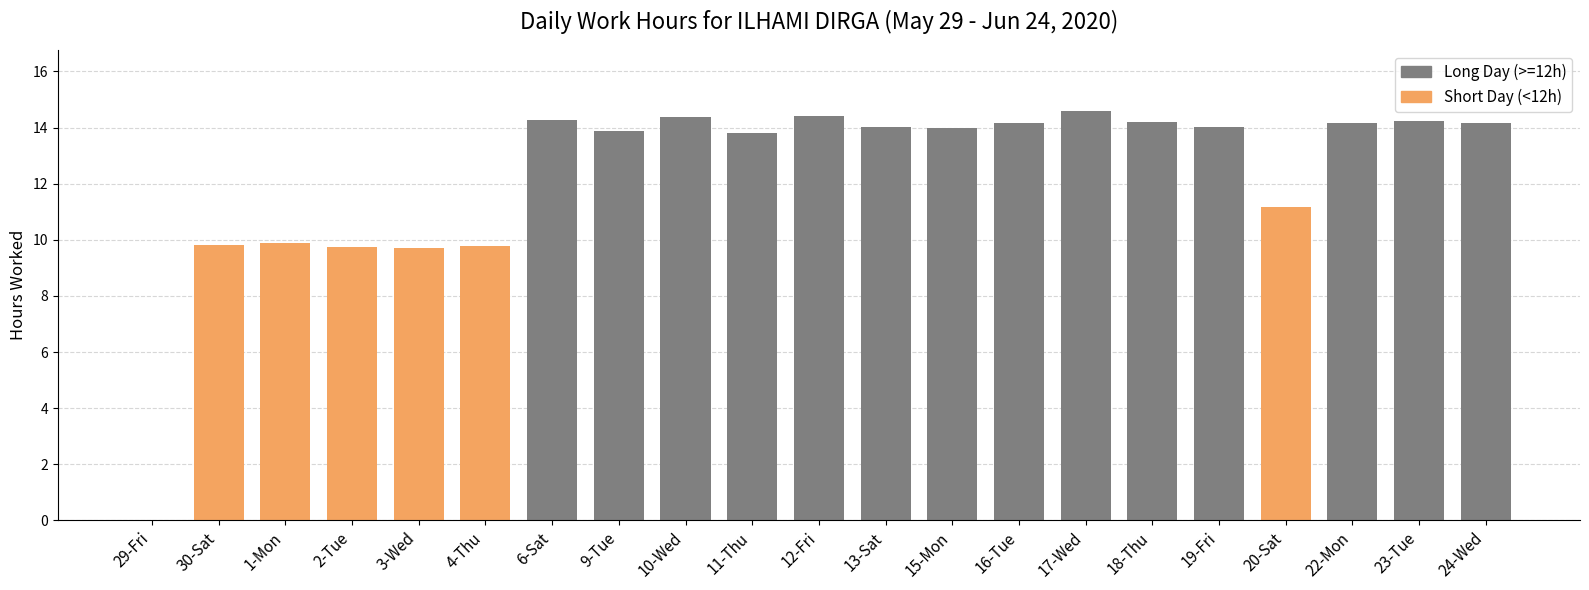

What is the maximum value shown in the chart?

14.6